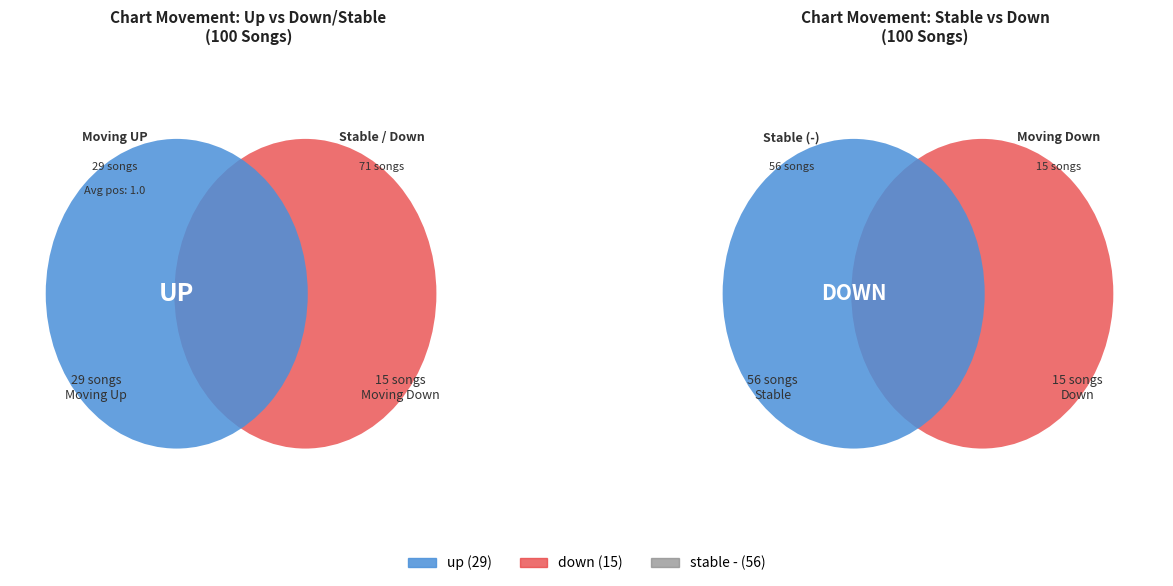

Which has a higher value, down or -?

-